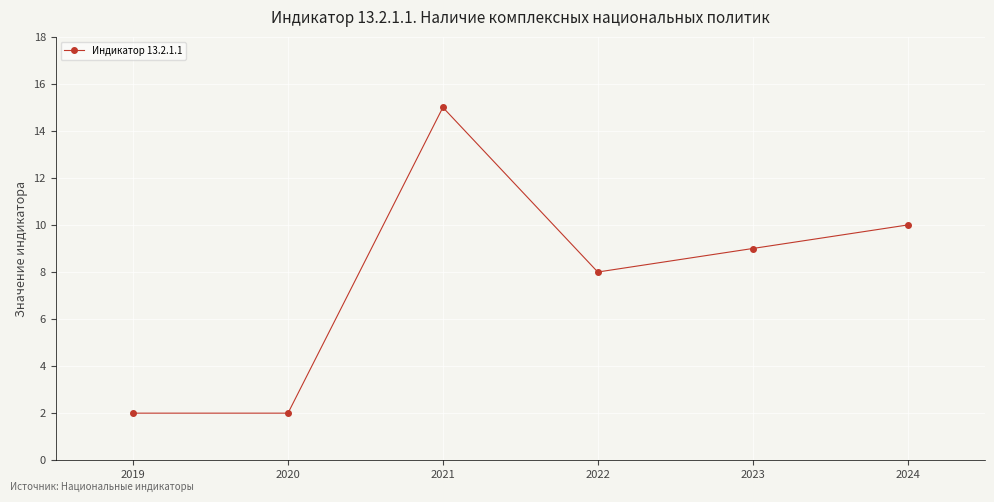

At which category does the data reach its first local peak?

2021